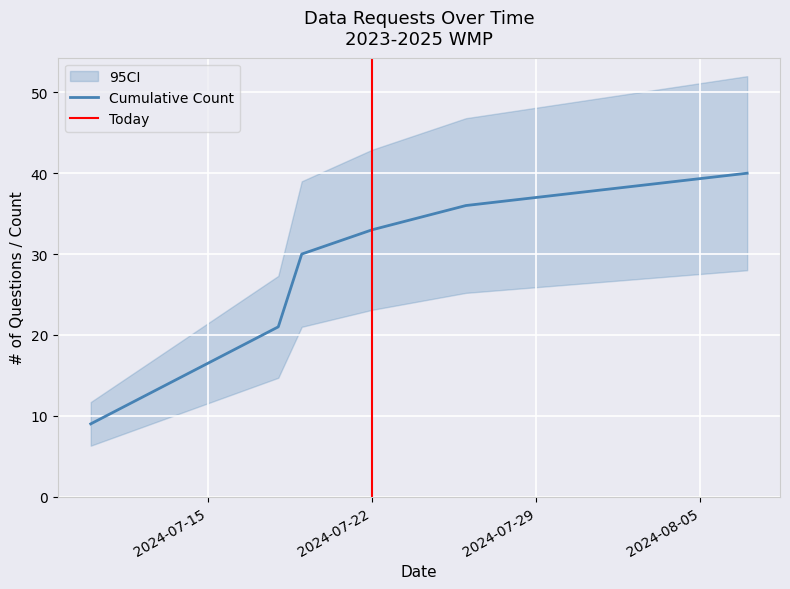

True or false: CI_upper and CI_lower cross at least once.

False